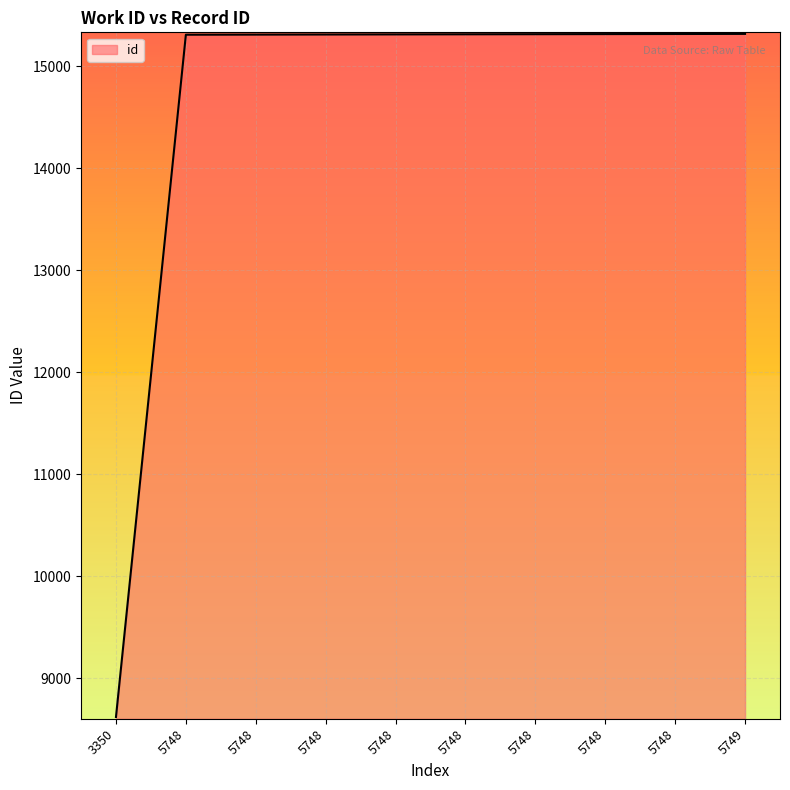

Is this an area chart (filled region under the line)?

Yes